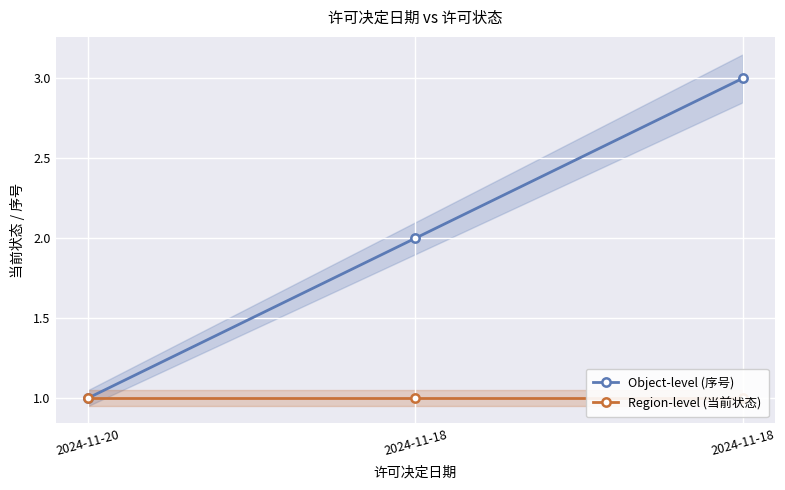

What is the sum of the Region-level (当前状态) values at 2024-11-18 and 2024-11-18?

2